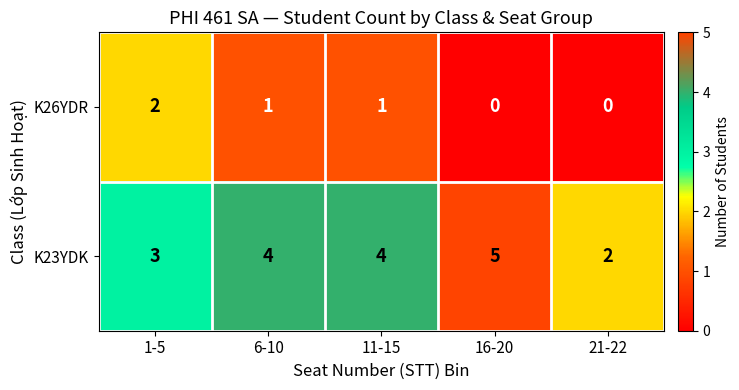

Rank the series at 11-15 from lowest to highest value.

K26YDR, K23YDK